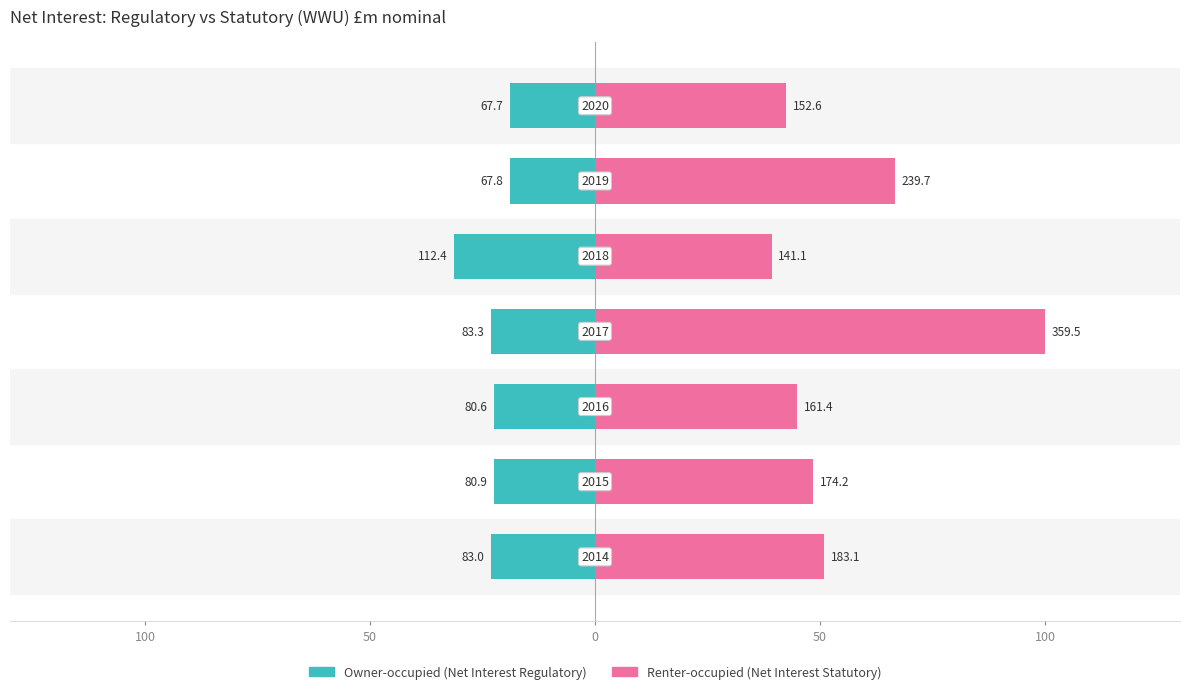

How many groups of bars are there?

7